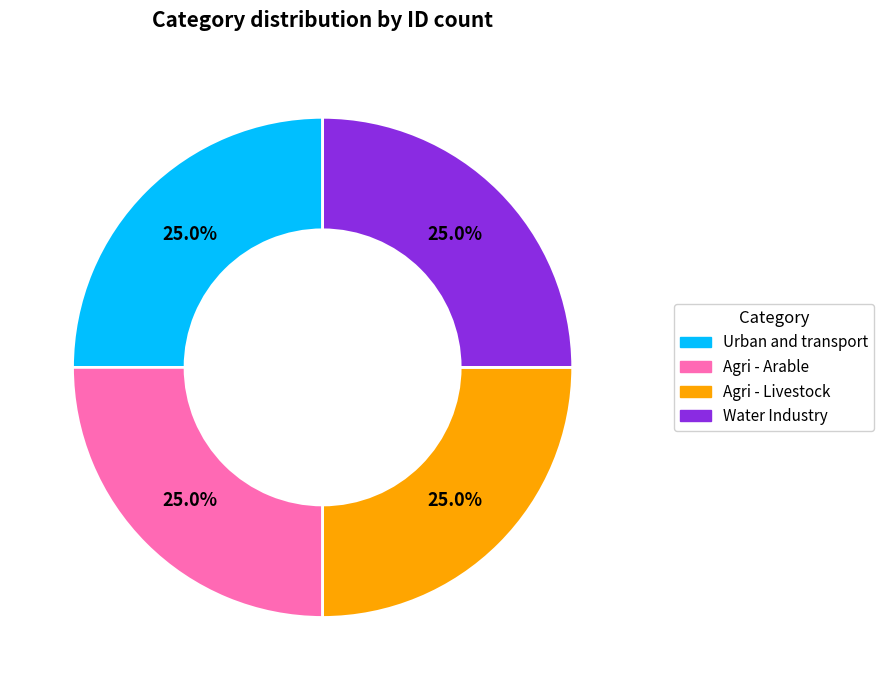

What percentage do Water Industry and Agri - Arable together represent?

50.0%